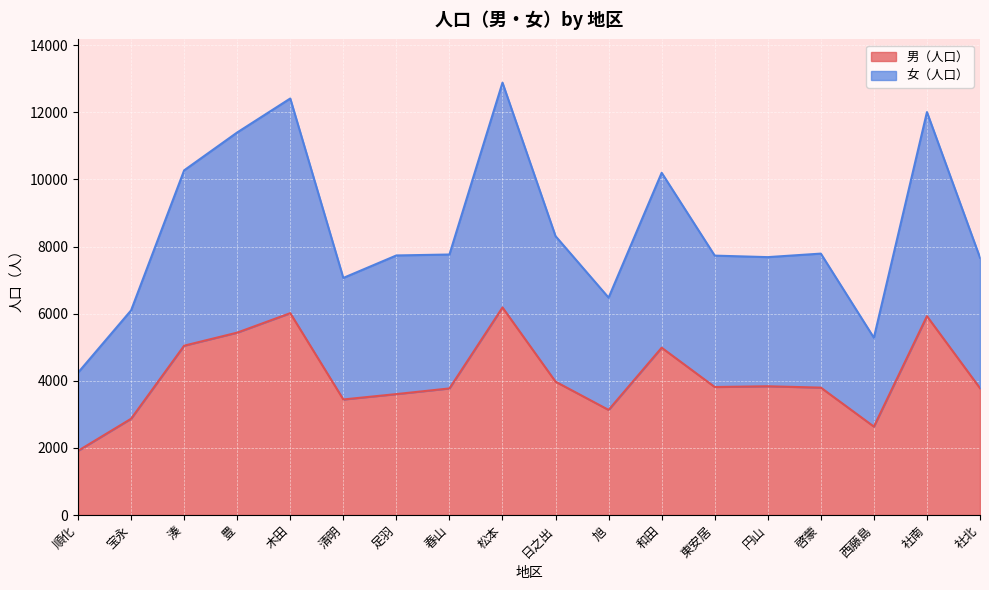

How many interior local peaks does the 女（人口） series have?

5